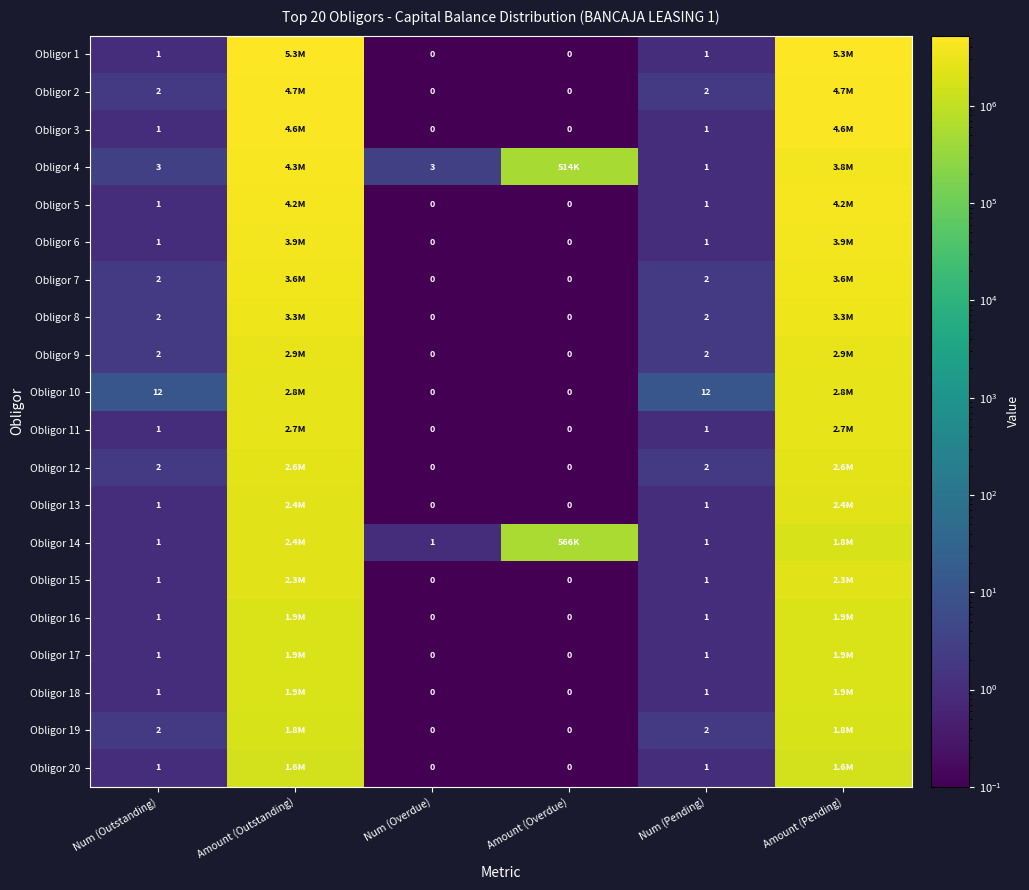

Is the value of Obligor 1 at Num (Overdue) greater than the value of Obligor 5 at Num (Outstanding)?

No